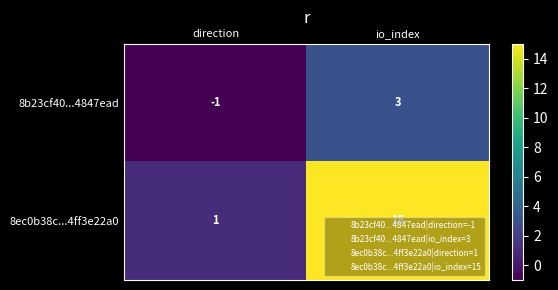

Which series has the widest spread of values?

8ec0b38c...4ff3e22a0